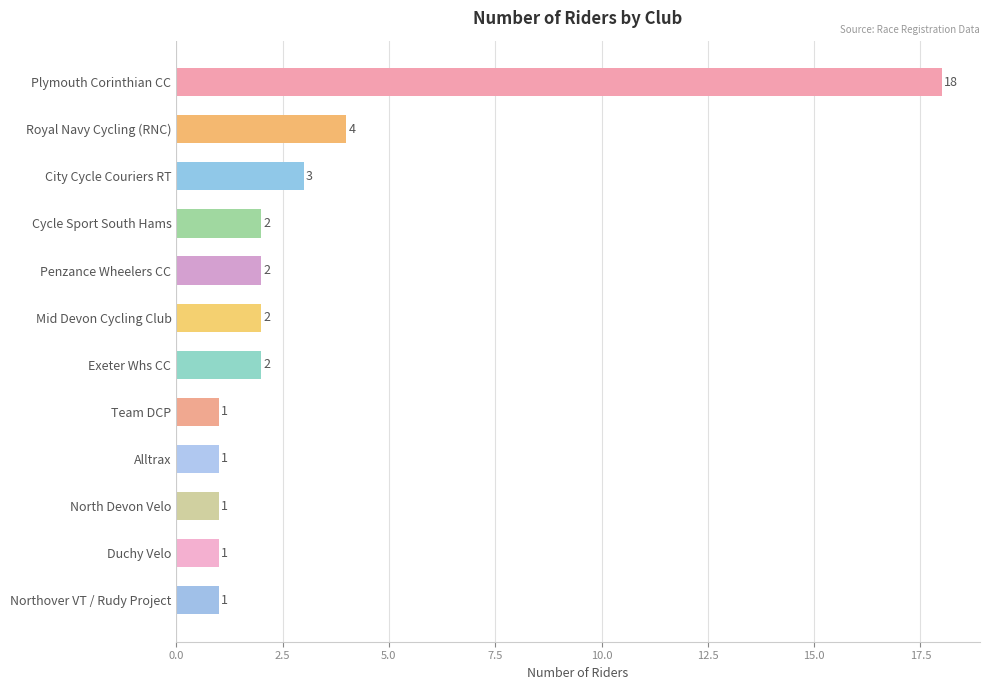

Between North Devon Velo and Royal Navy Cycling (RNC), which is larger?

Royal Navy Cycling (RNC)